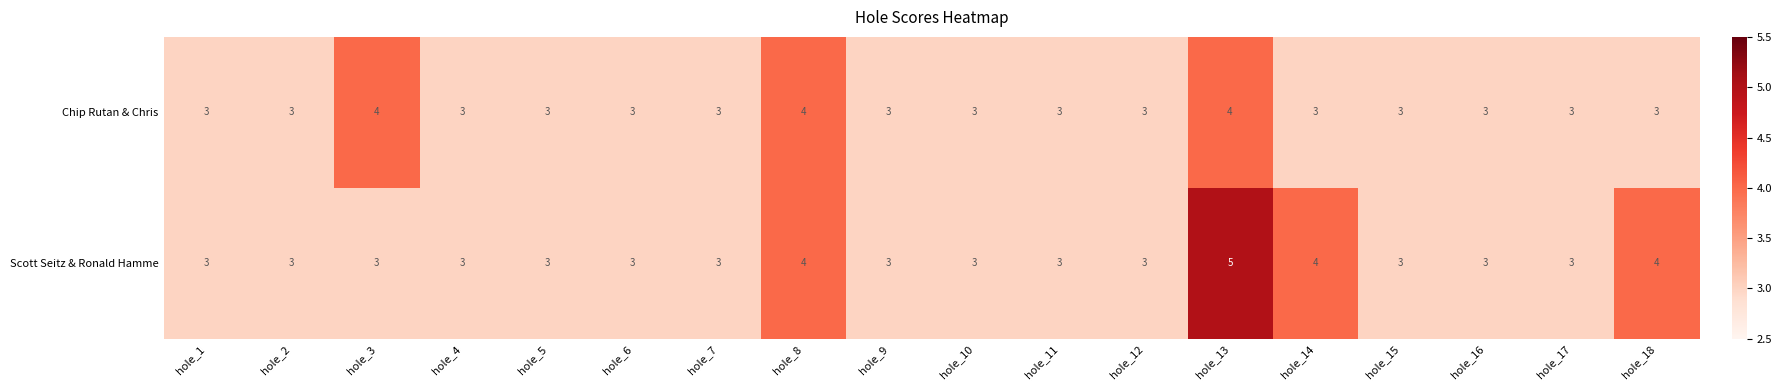

Is it true that Chip Rutan & Chris equals 3 at hole_2?

True